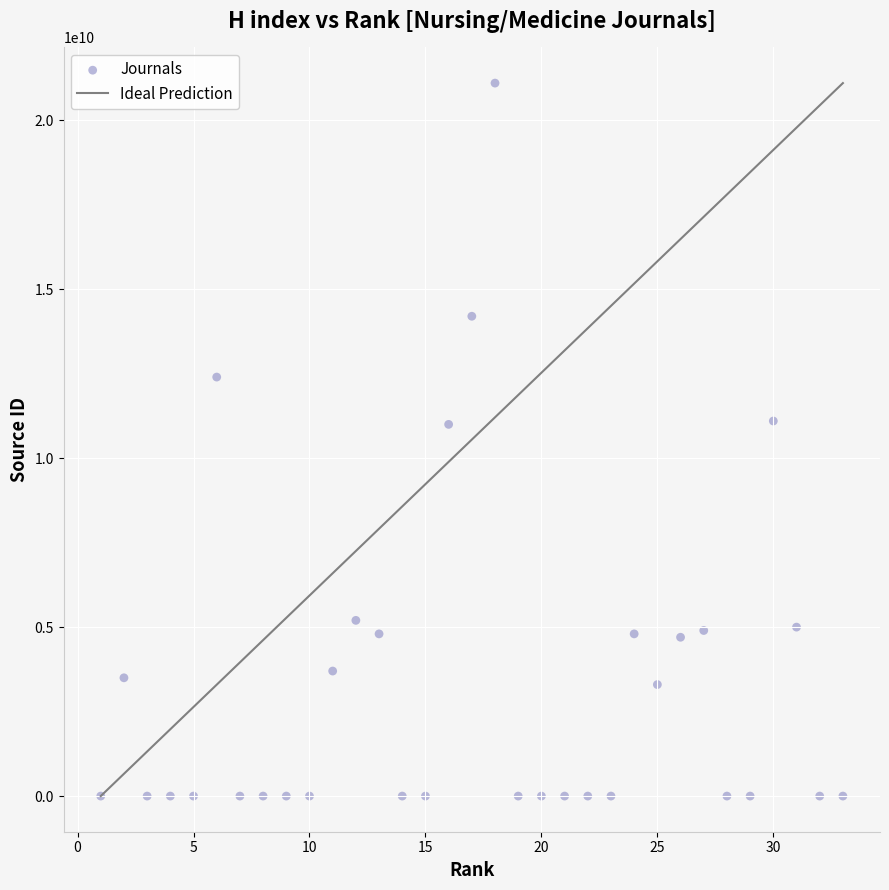

What is the range of Y values (max minus min)?

21100401232